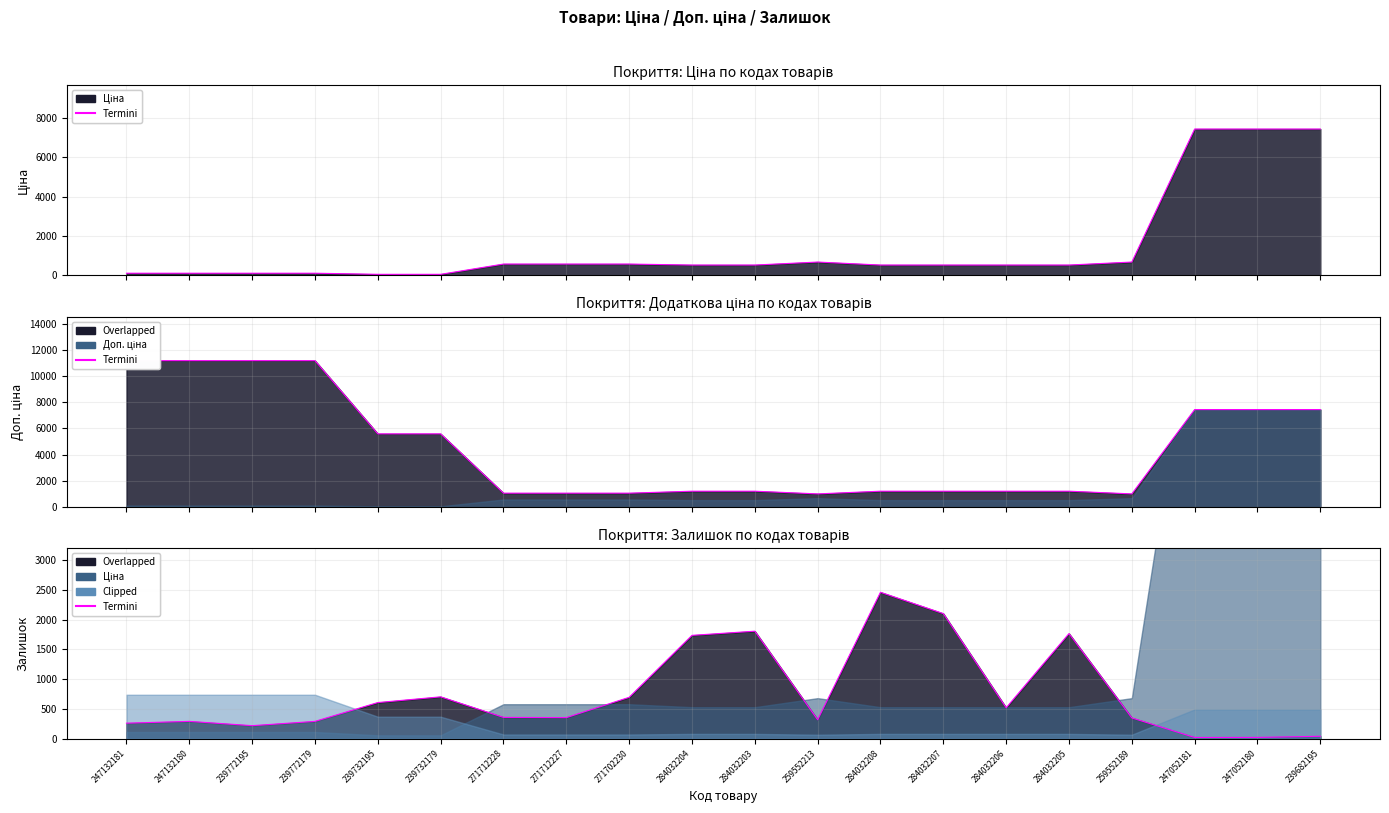

What is the label of the 6th point from the right?

284032206